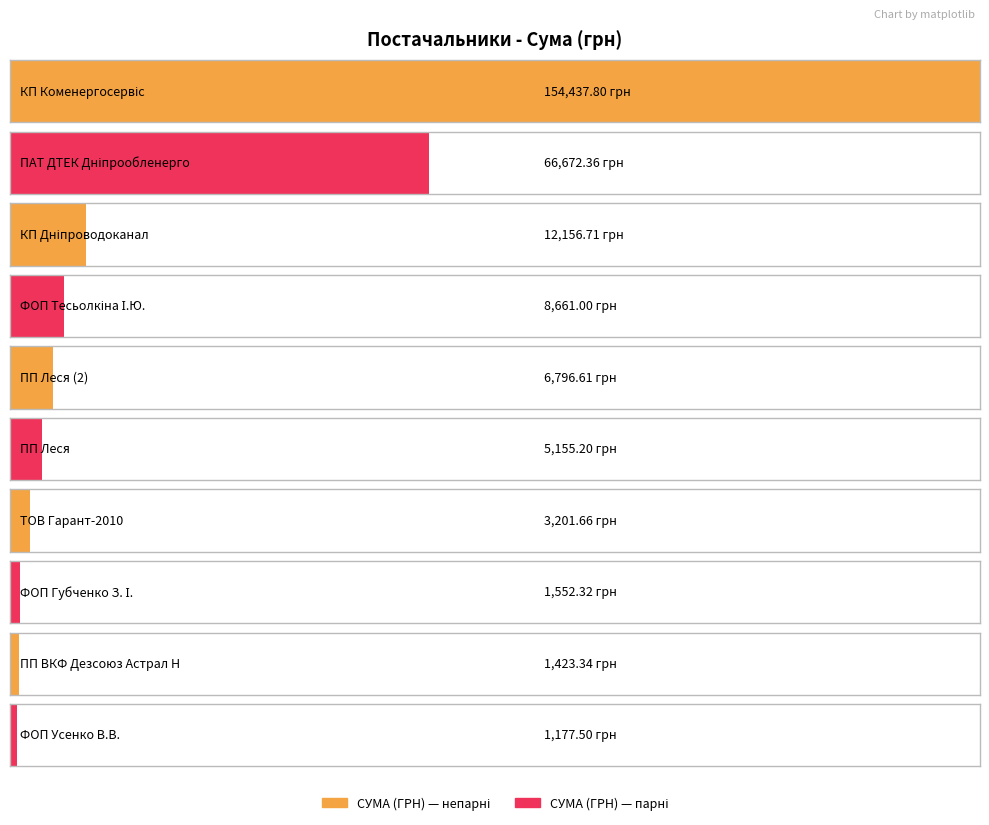

The value at КП "Коменергосервіс" is 154437.8. True or false?

True